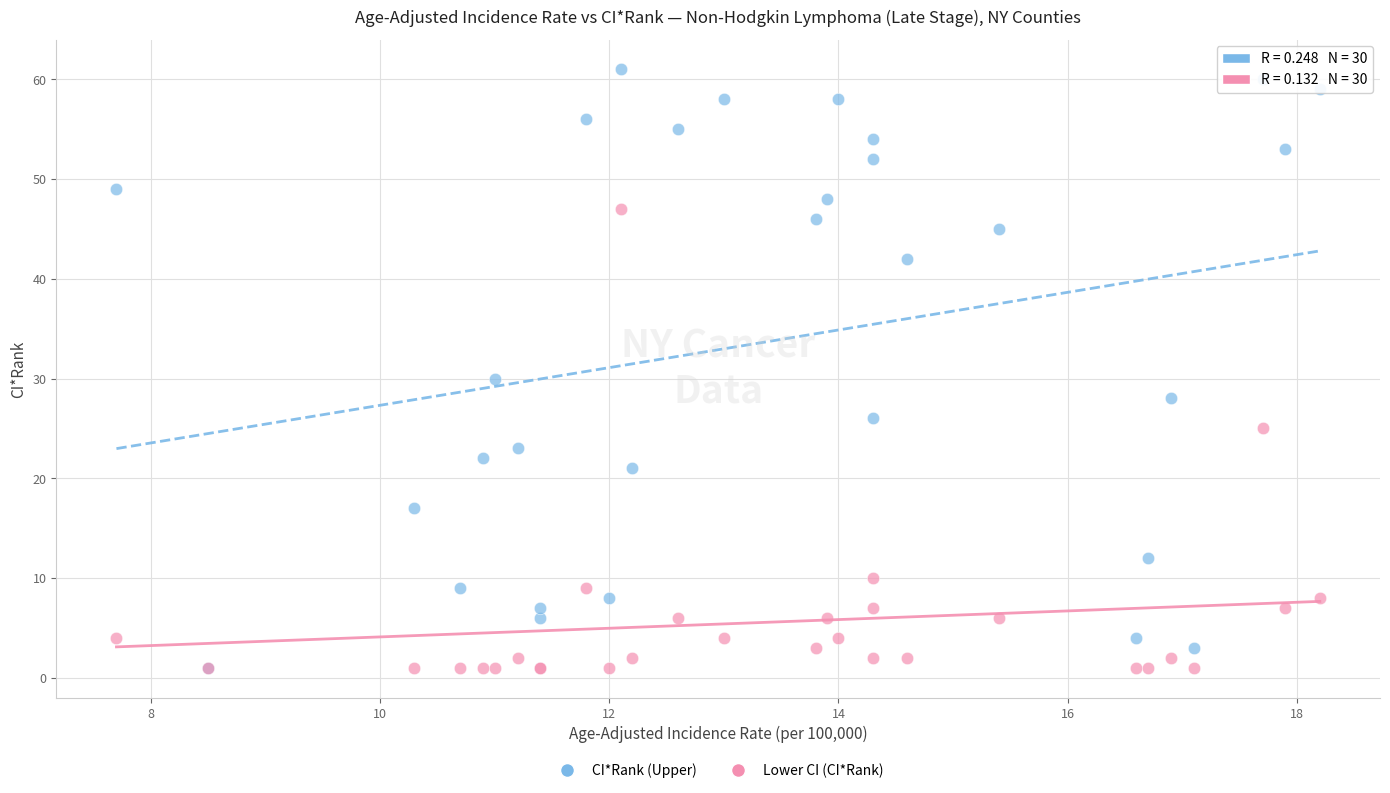

In the CI*Rank (Upper) series, what Y value is closest to 31?

30